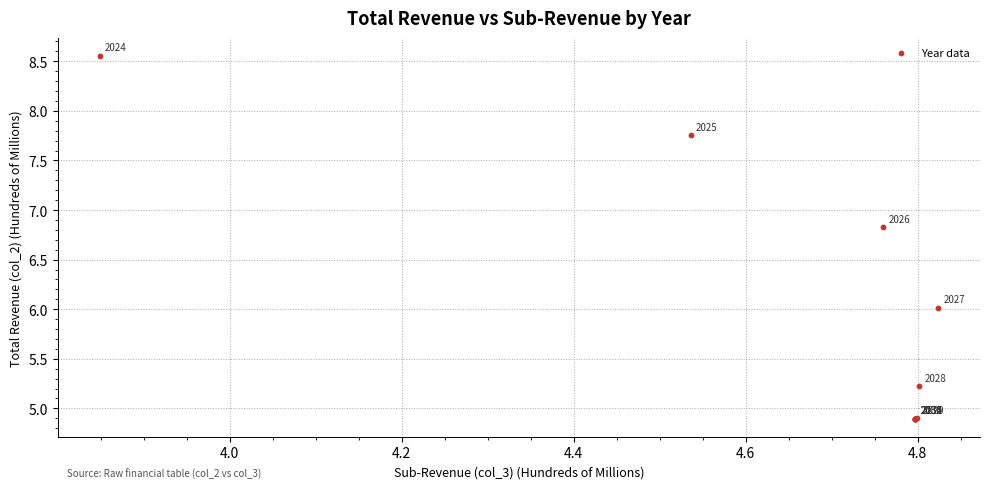

What Y value in the scatter plot is closest to 6?

6.0